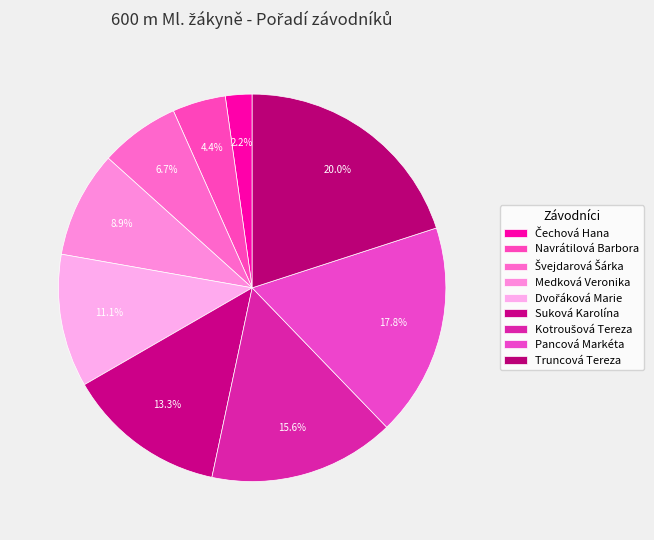

Is Truncová Tereza the majority of the pie?

No